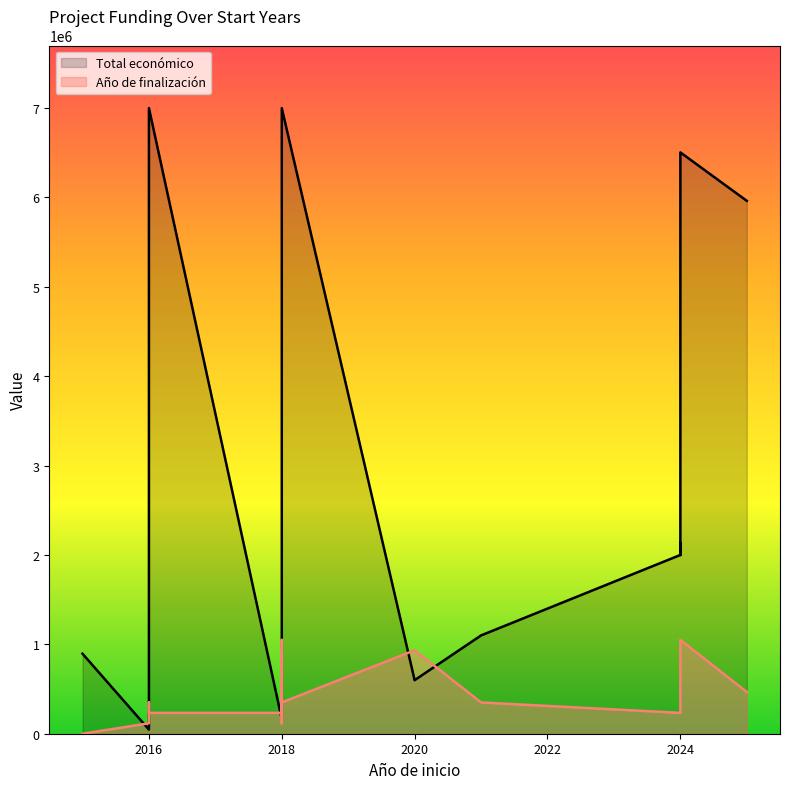

Is the value of Año de finalización at 2020 greater than the value of Total económico at 2020?

Yes